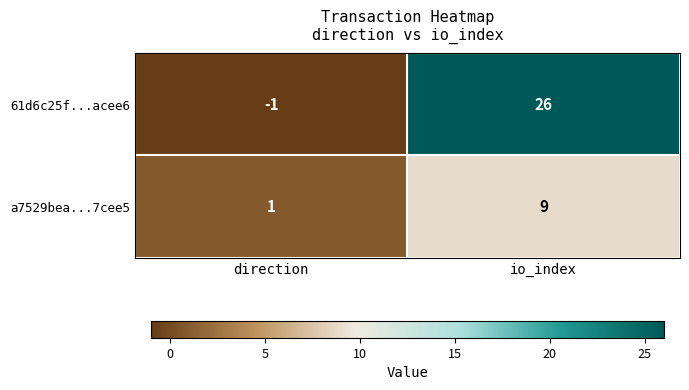

How many values in 61d6c25f...acee6 are above zero?

1